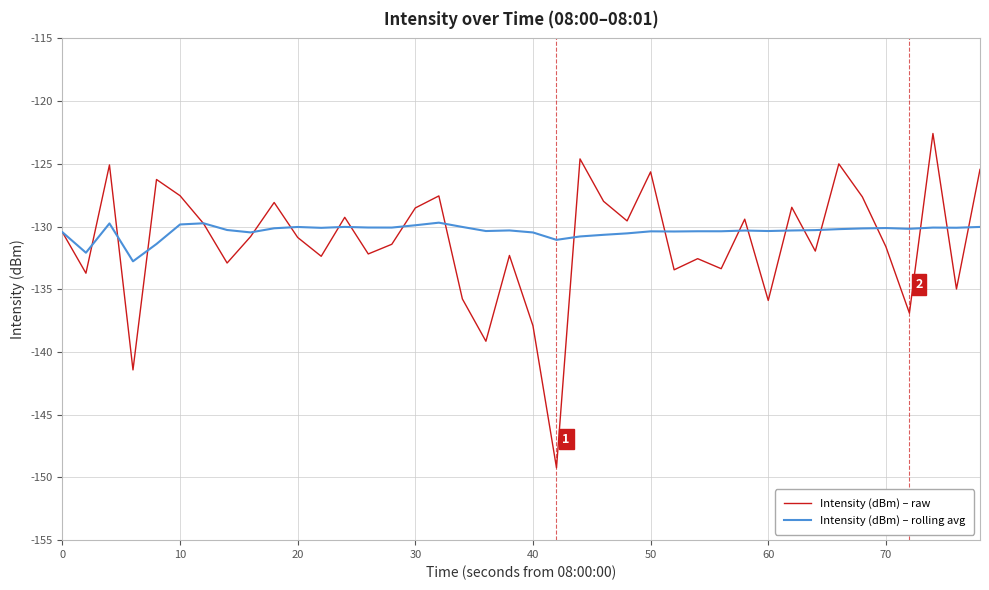

What is the smallest value displayed?

-149.2